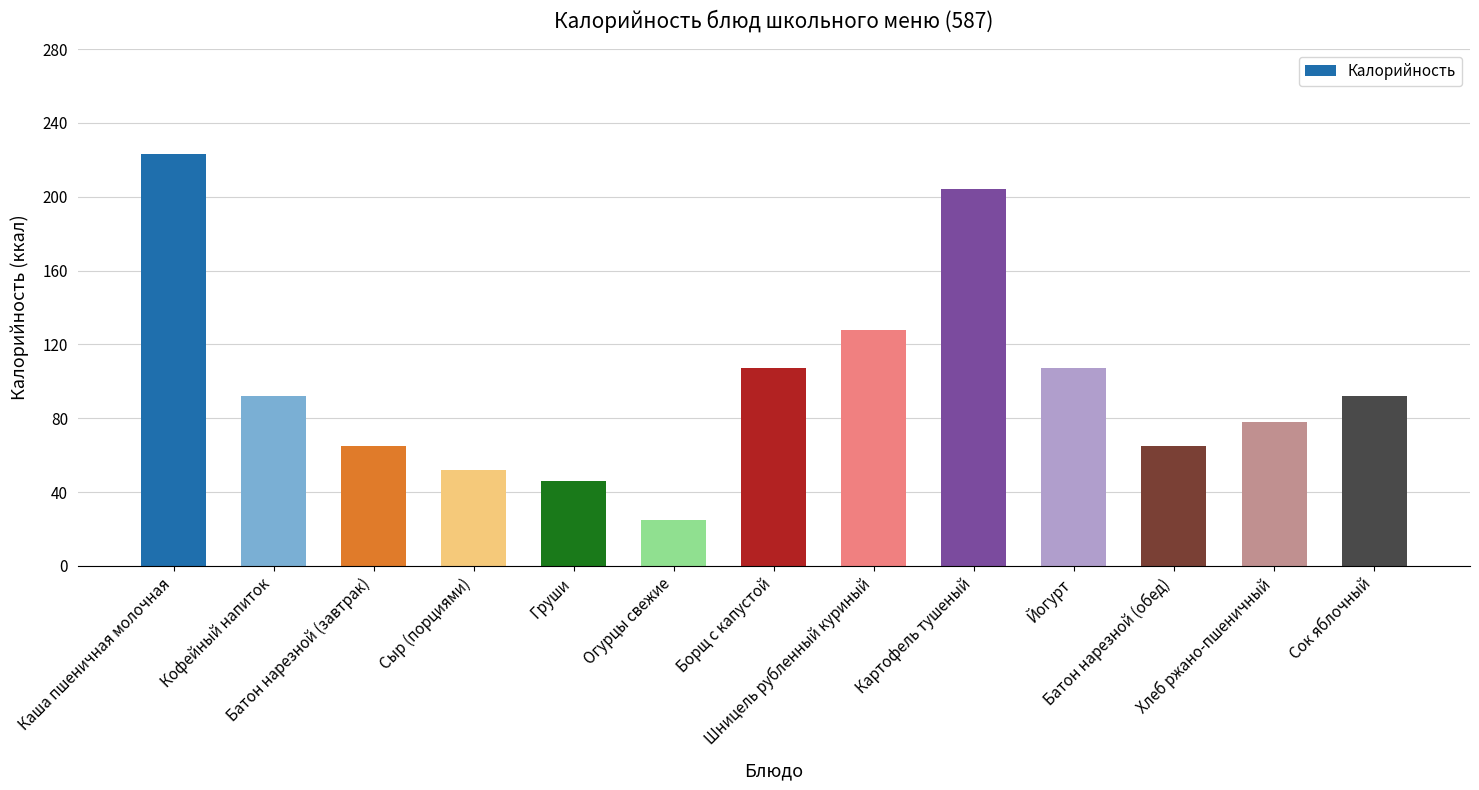

True or false: the data shows 342 at Картофель тушеный.

False